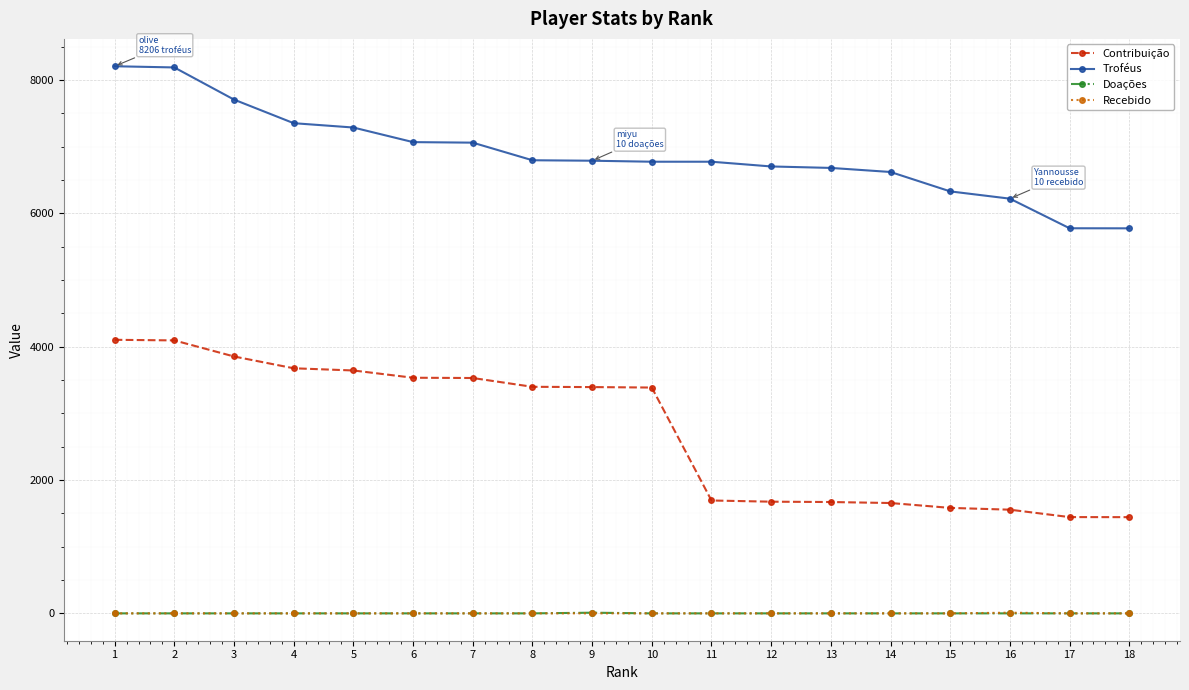

Which series has the largest total across all categories?

Troféus